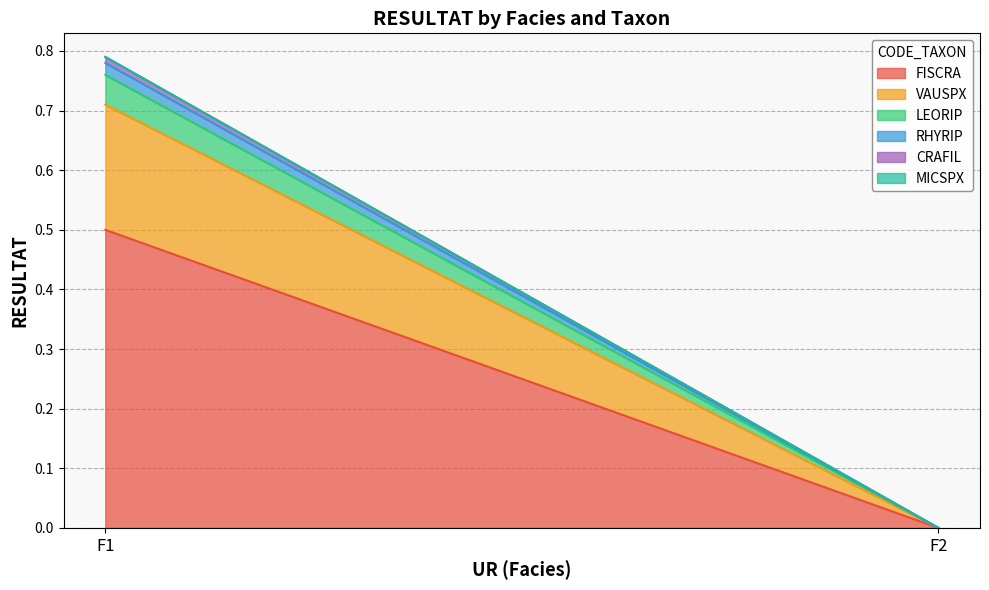

How many data points does each series have?

2